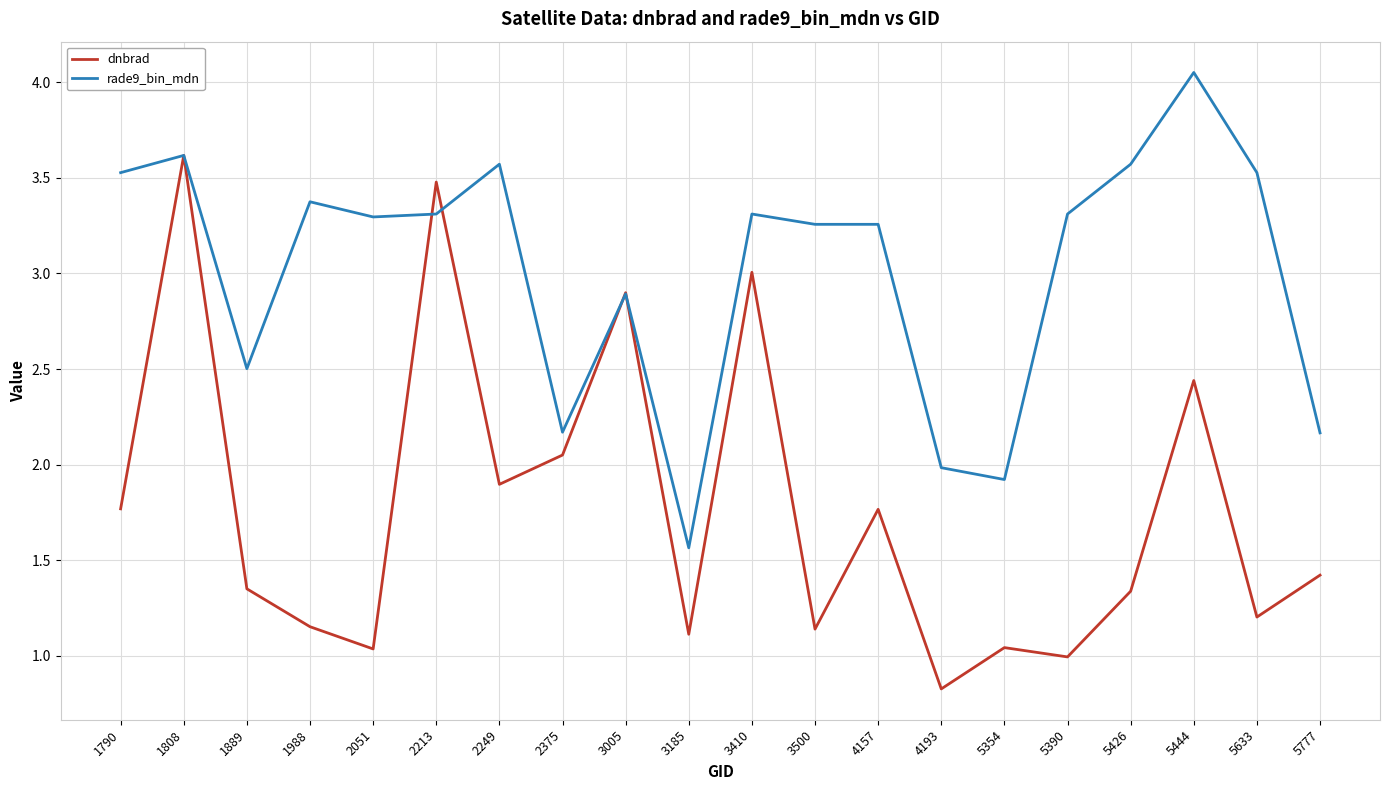

Which series has the widest spread of values?

dnbrad